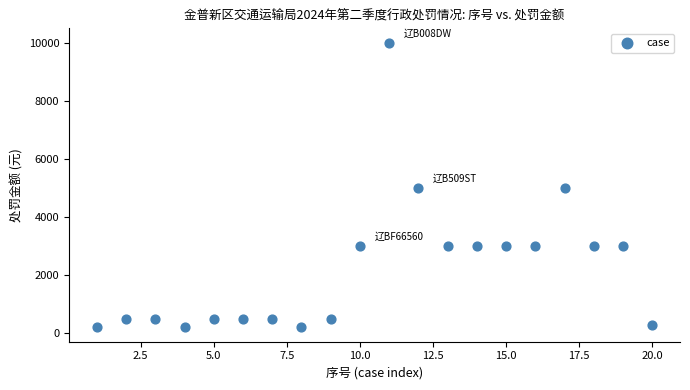

What is the range of X values (max minus min)?

19